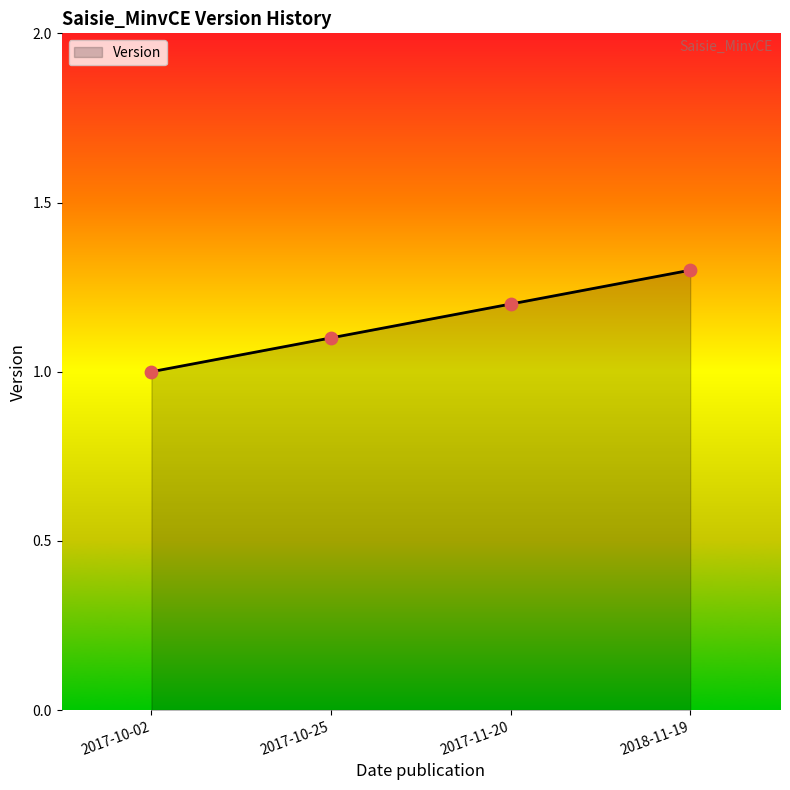

Approximately how many times larger is the value at 2017-11-20 compared to 2018-11-19?

0.9